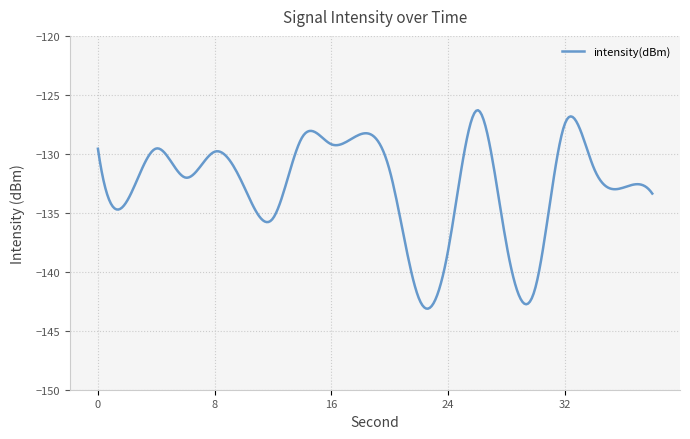

What is the difference between the maximum and minimum values?

16.8